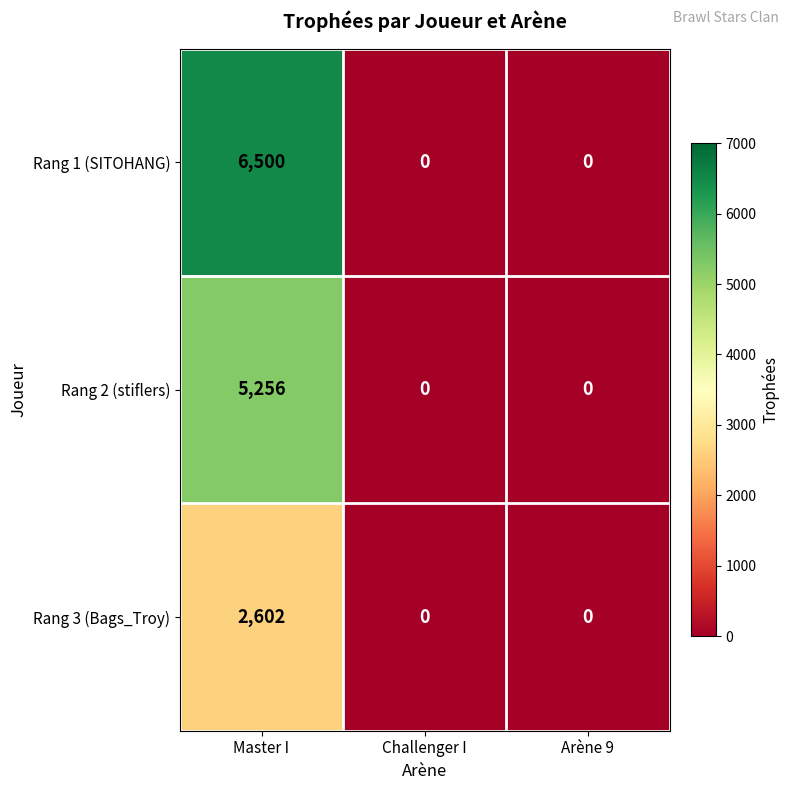

Count the number of categories in the chart.

3